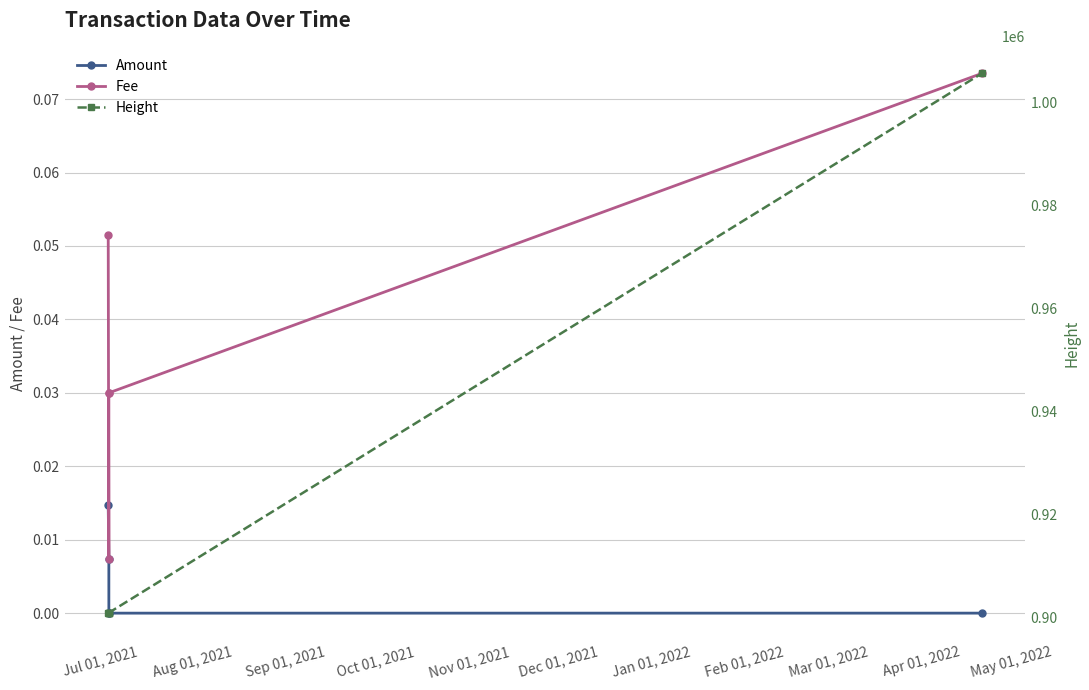

True or false: Amount has more than 1 interior local peaks.

False